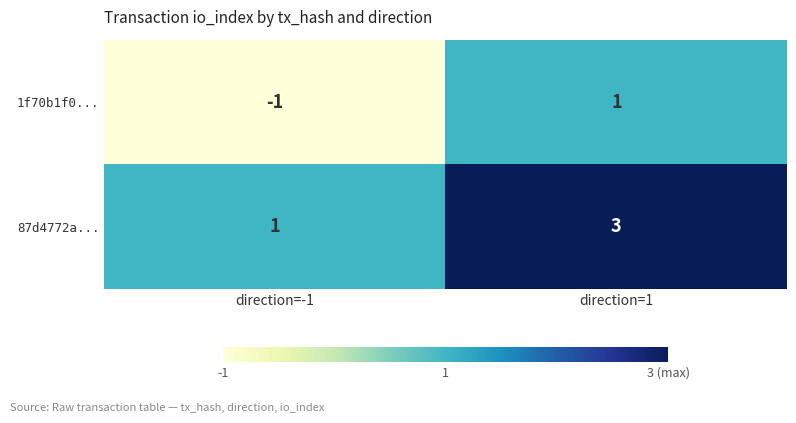

Is it true that 87d4772a... equals 2 at direction=-1?

False